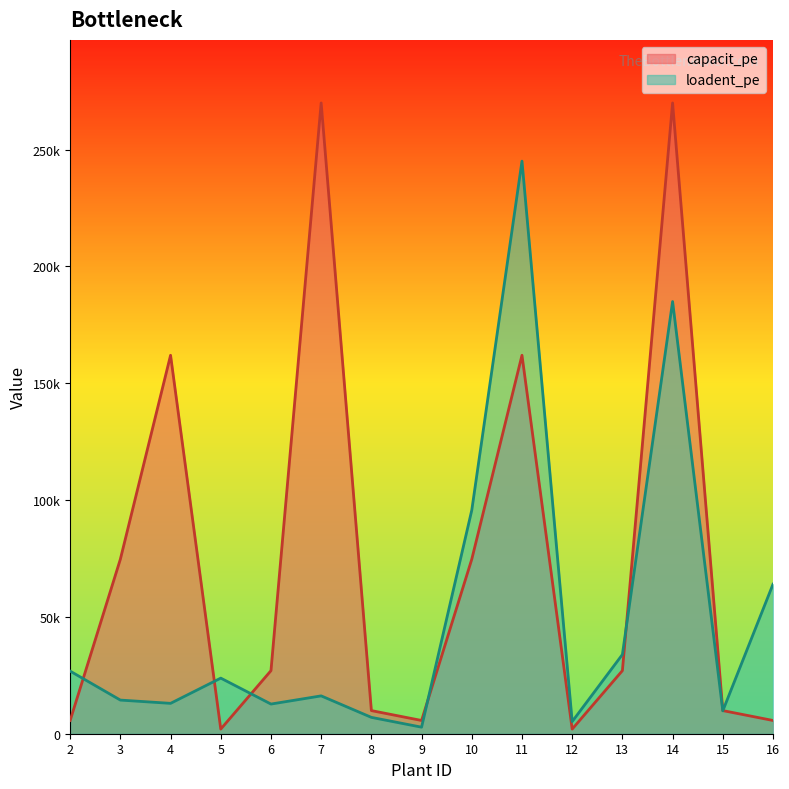

At which category does capacit_pe reach its first local valley?

5